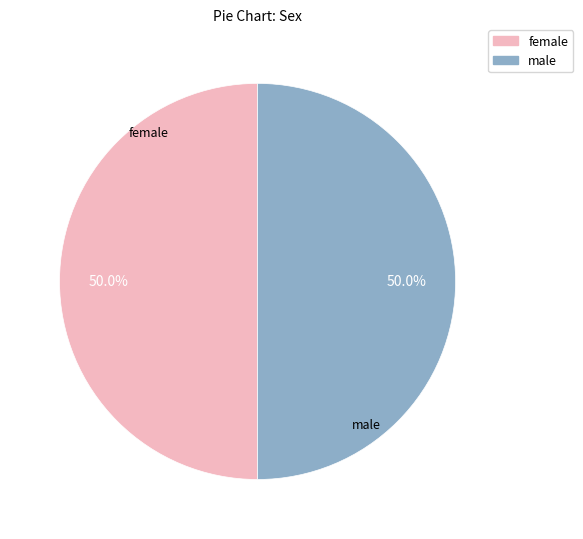

To the nearest percent, what is the average slice percentage?

50%